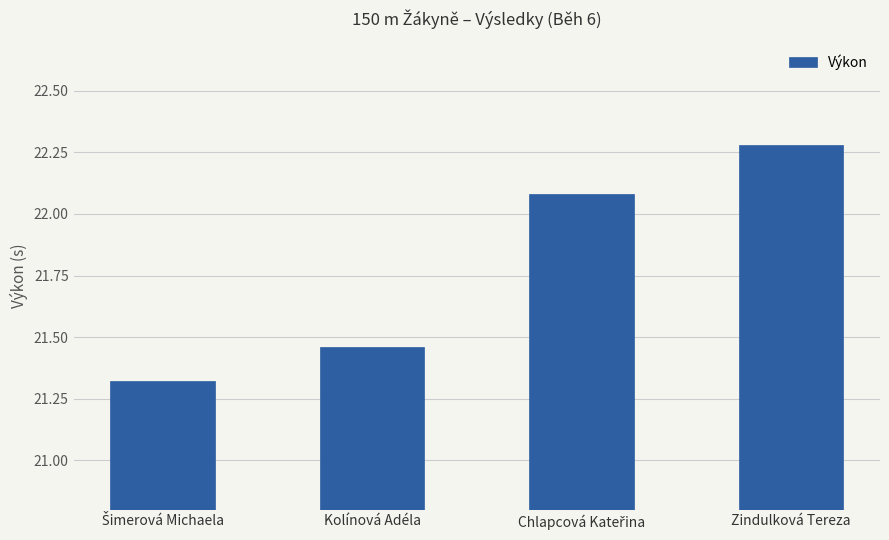

What is the change in value from Kolínová Adéla to Zindulková Tereza?

+0.8